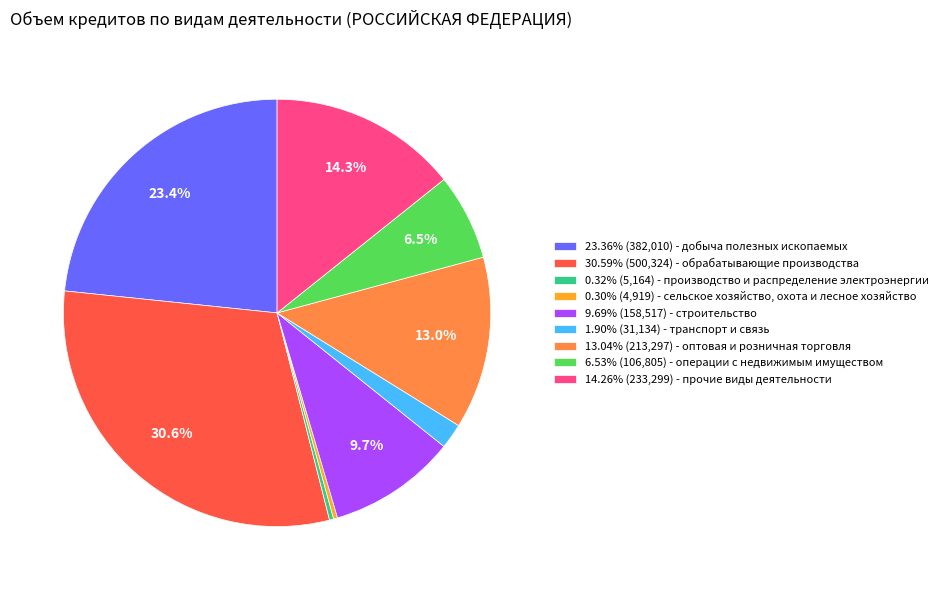

What is the ratio of the value at 23.36% (382,010) - добыча полезных ископаемых to the value at 13.04% (213,297) - оптовая и розничная торговля?

1.8